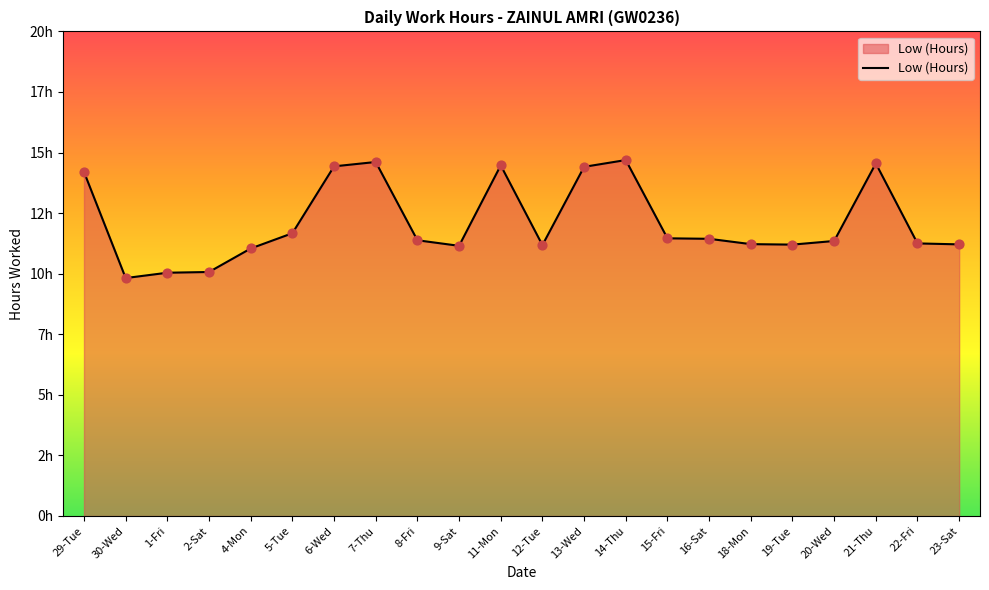

What is the ratio of the value at 6-Wed to the value at 22-Fri?

1.3